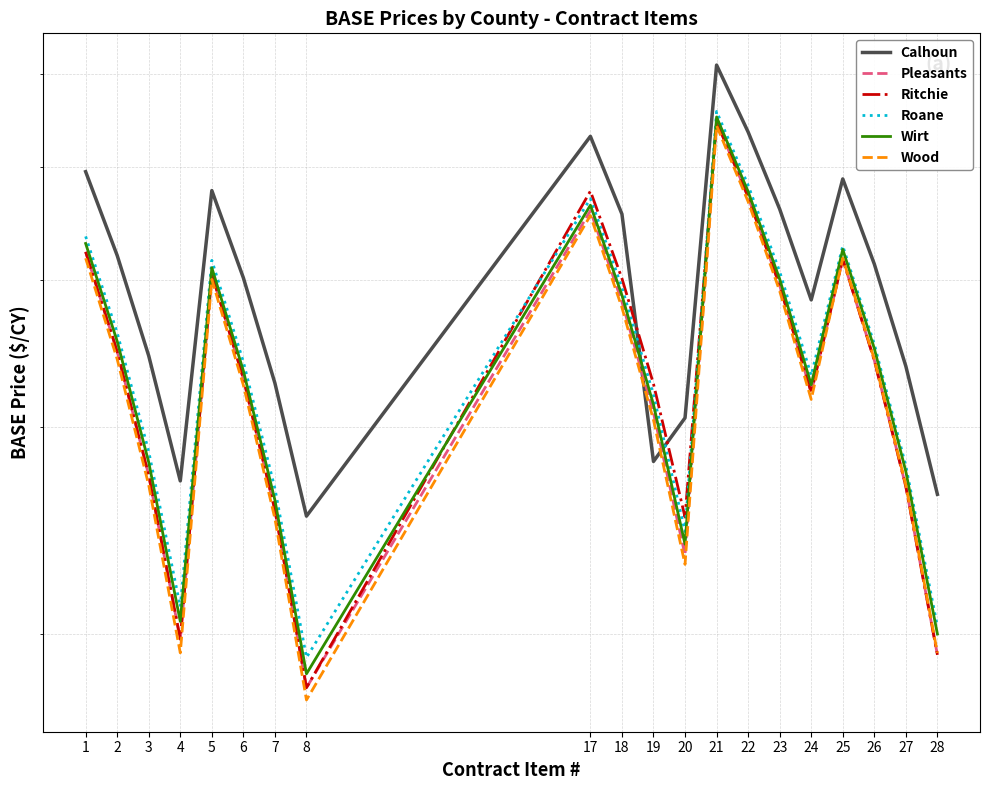

What is the sum of the Wirt values at 7 and 23?

661.0